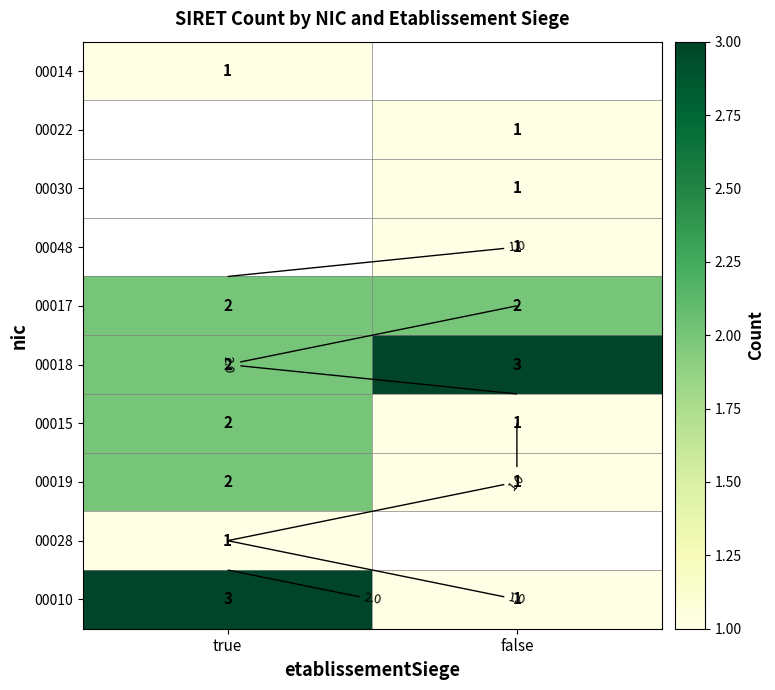

Where is 00014 nearest to the value 1?

true